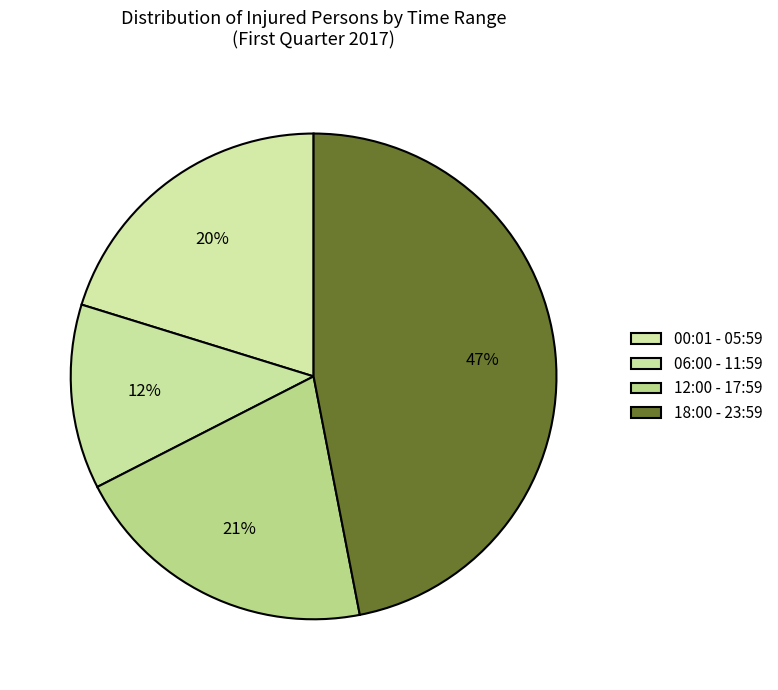

How many slices are in this pie chart?

4